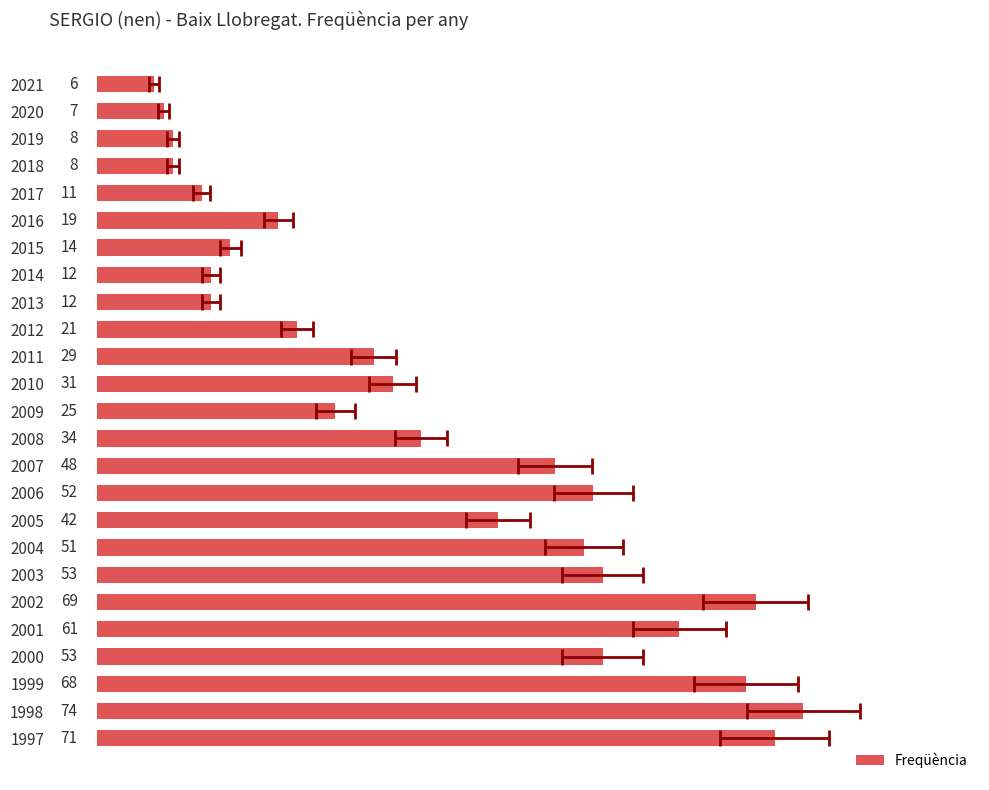

What is the ratio of the value at 2005 to the value at 2012?

2.0